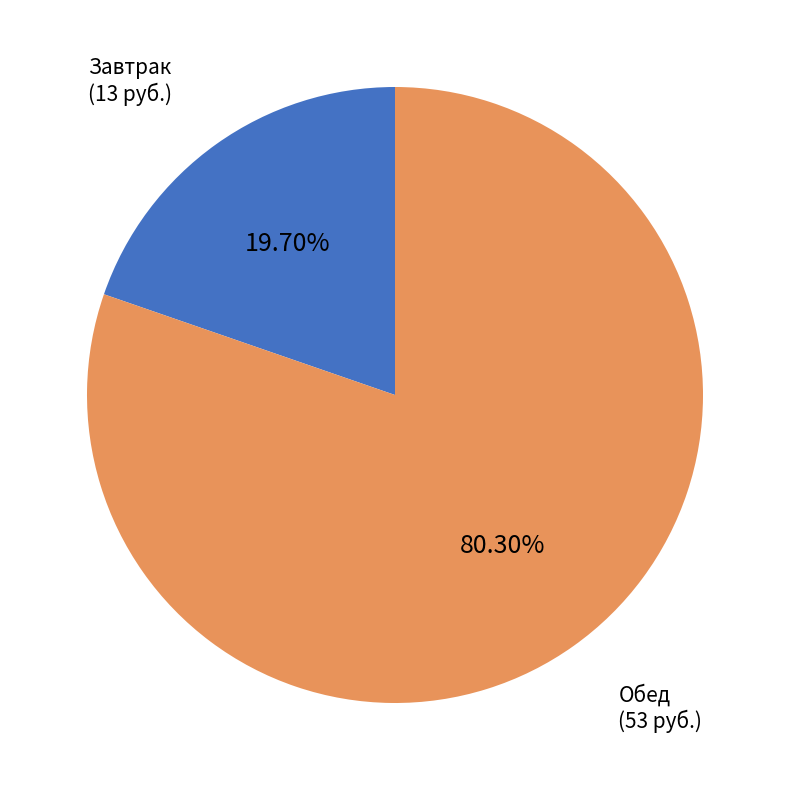

Count the number of slices in the pie.

2